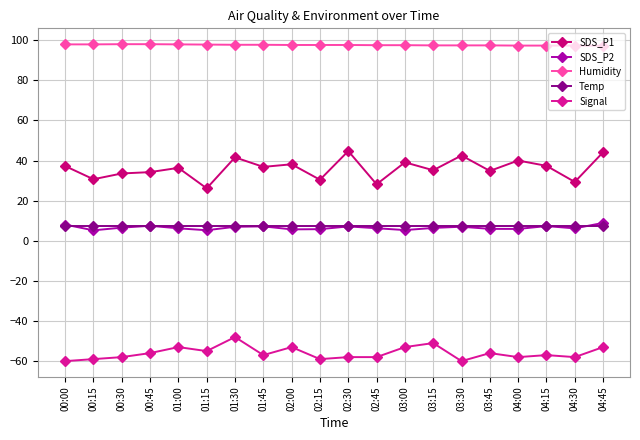

True or false: Humidity has a value of 97.6 at 02:30.

True